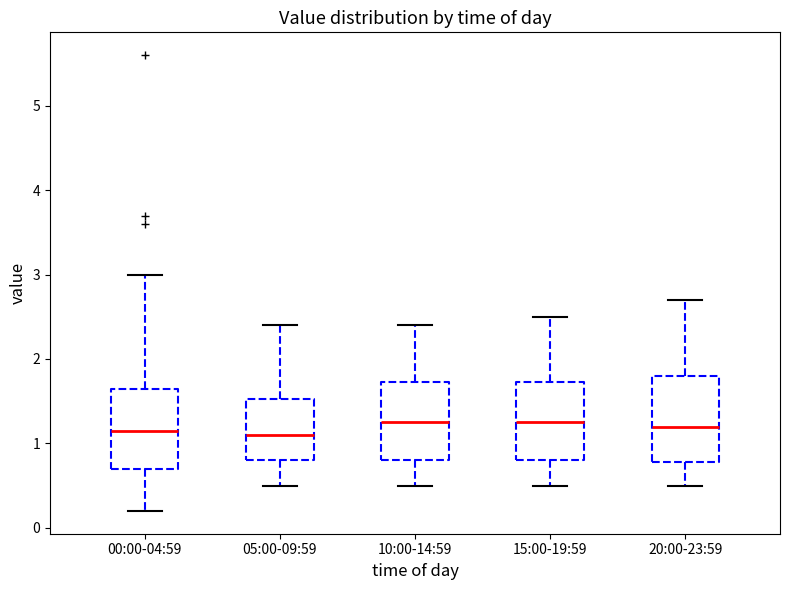

Where does the lower whisker of the box for 15:00-19:59 end on the y-axis? The values are not printed on the chart, so give them approximately, as read against the axis.

0.5